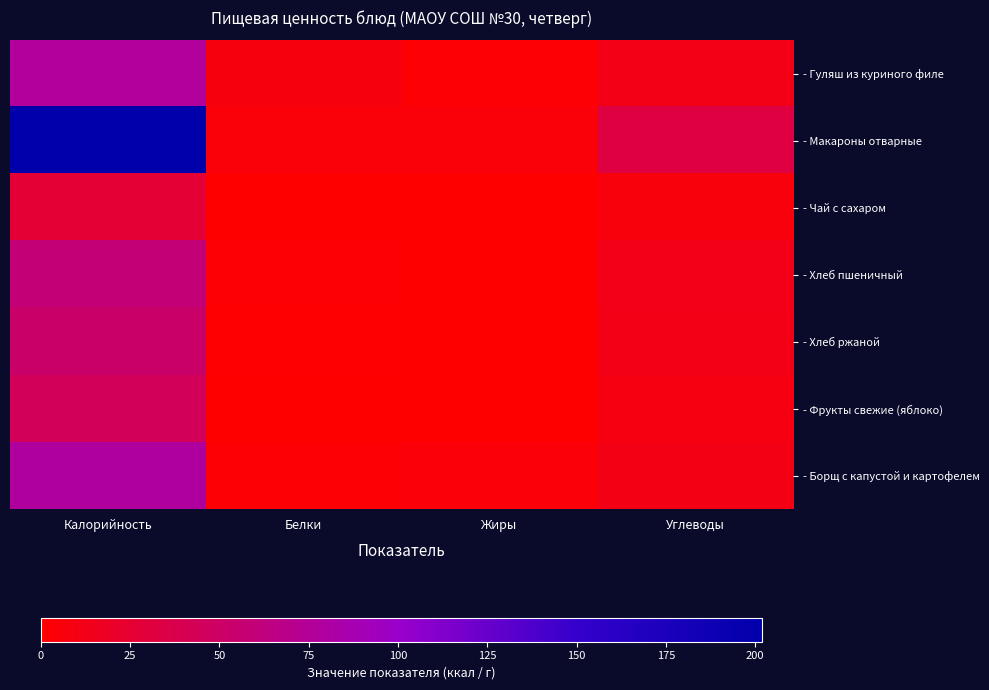

At which category is the sum across all series the highest?

Калорийность